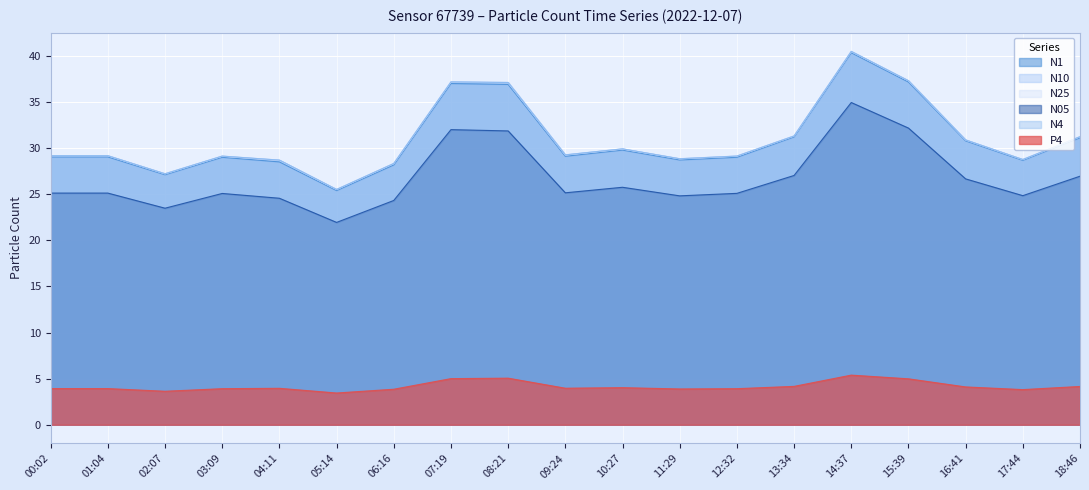

Which category has the highest value in the N4 series?

14:37